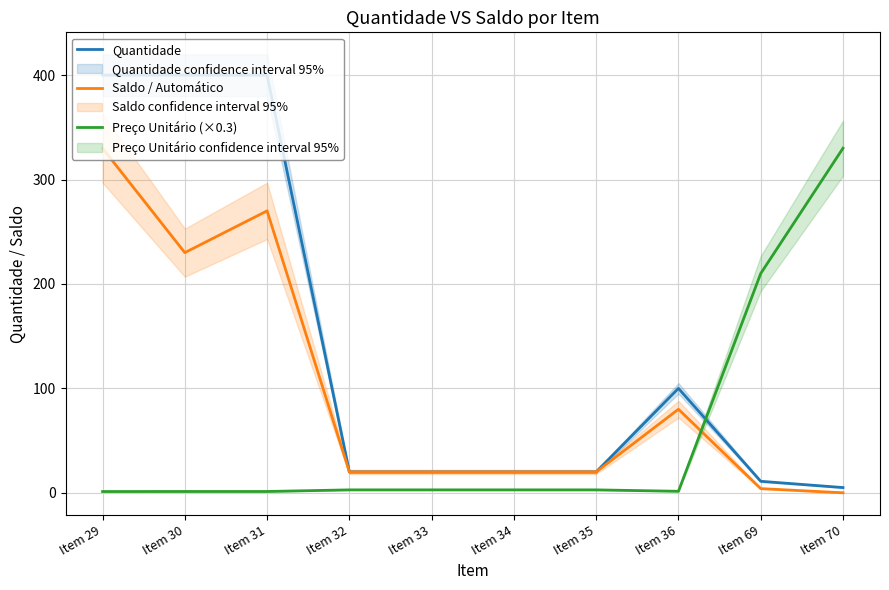

Where is Quantidade nearest to the value 202?

Item 36